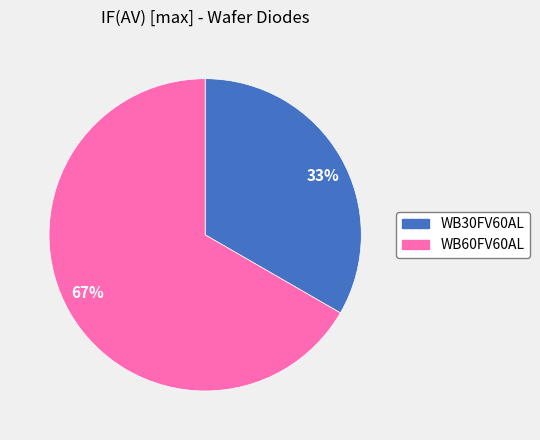

What is the ratio of the value at 33% to the value at 67%?

0.5